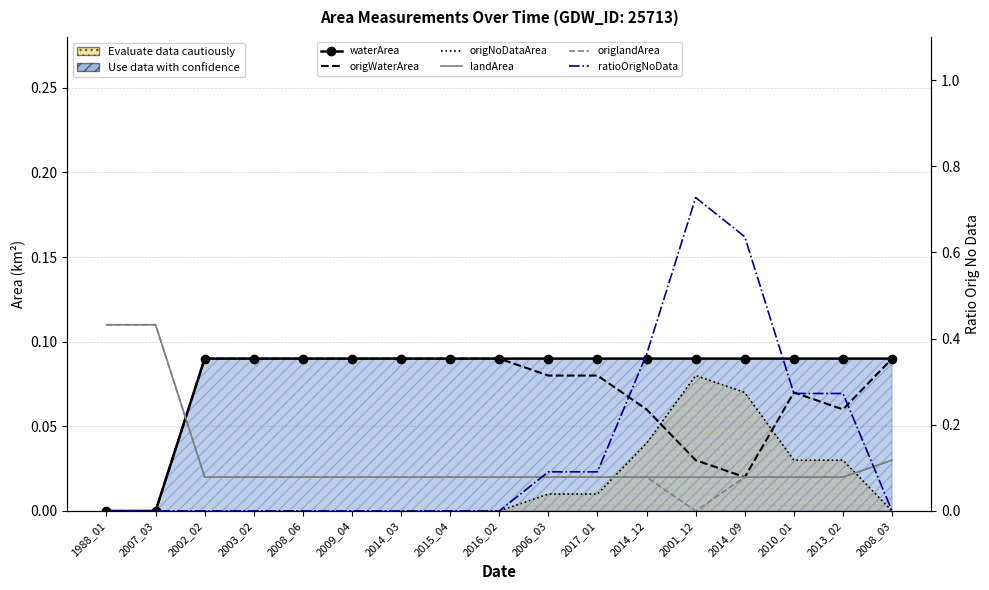

The value of ratioOrigNoData at 2003_02 is 0.4. True or false?

False